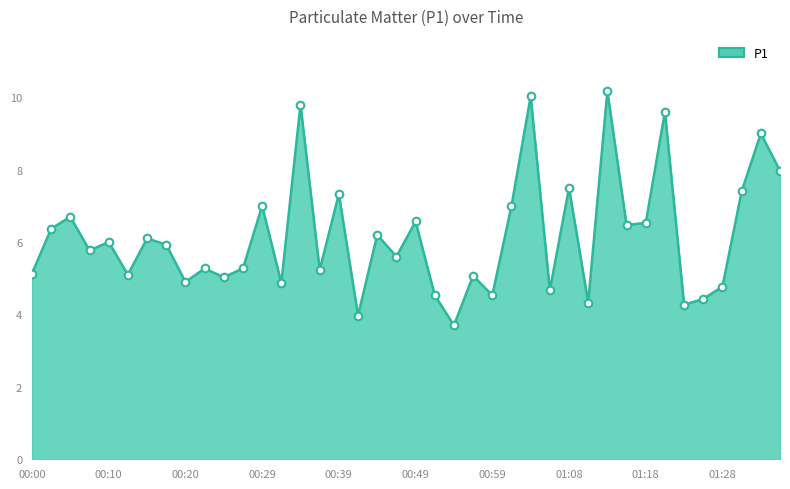

What is the smallest value displayed?

3.7